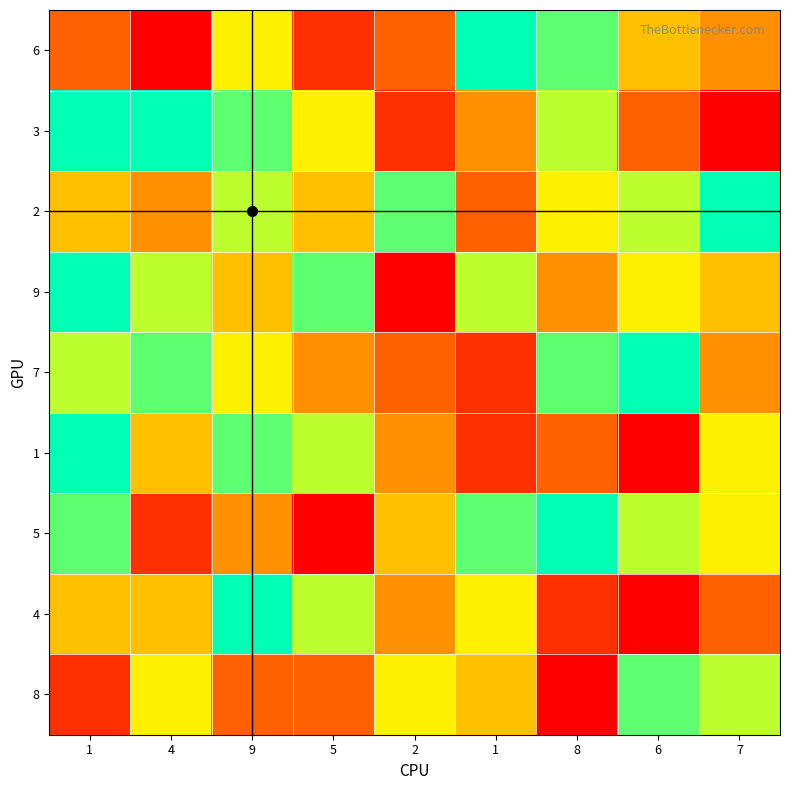

What is the minimum value shown in the chart?

1